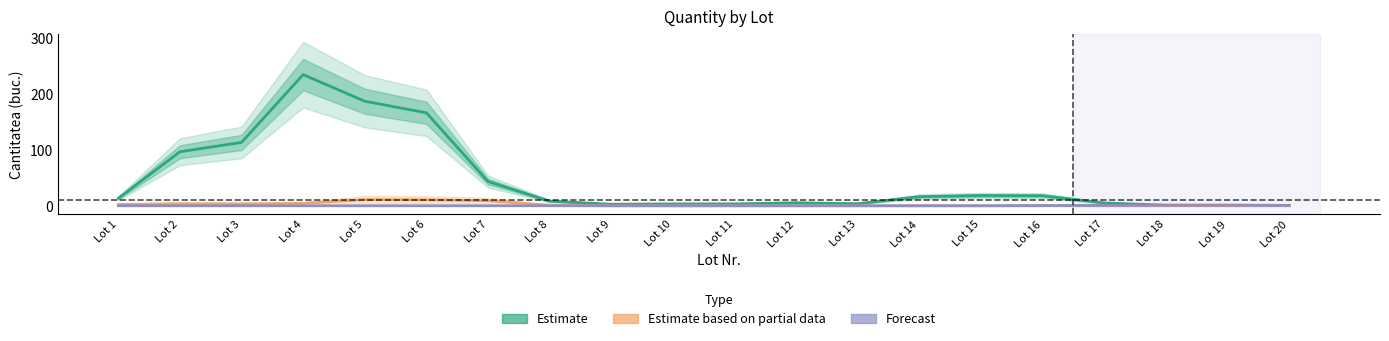

How many lines are shown in the chart?

3